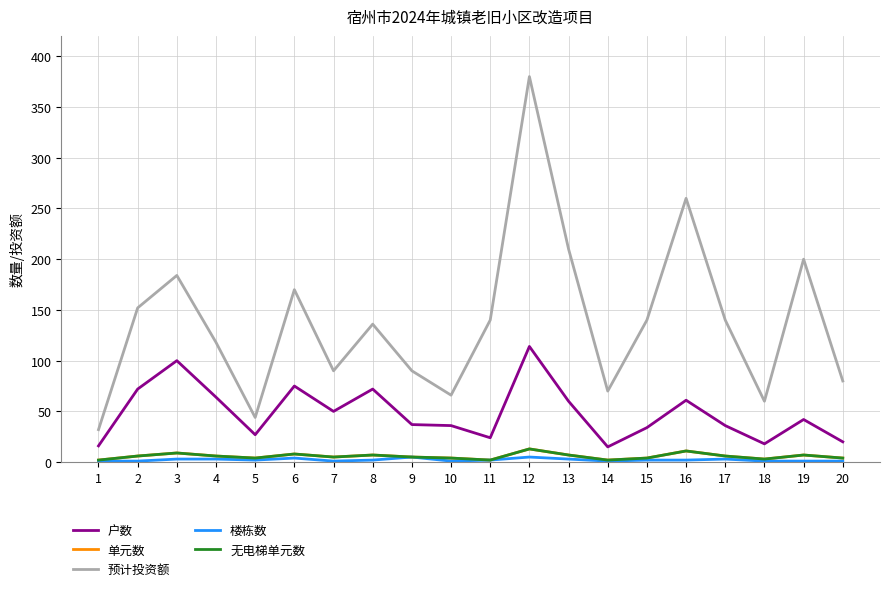

Is this an area chart (filled region under the line)?

No